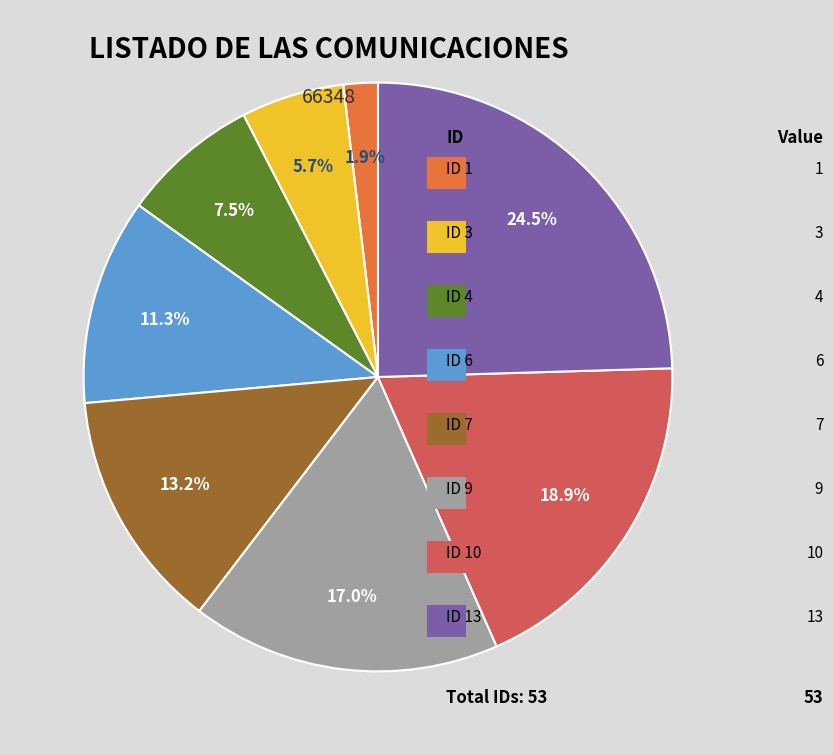

Is there a majority slice in this chart?

No